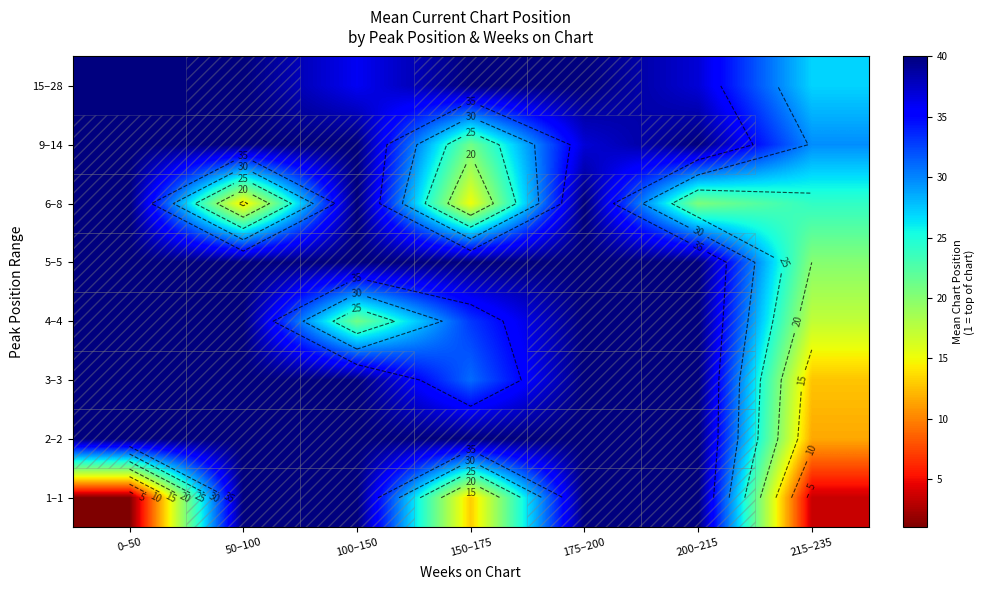

At how many categories does at least one series exceed 10?

7